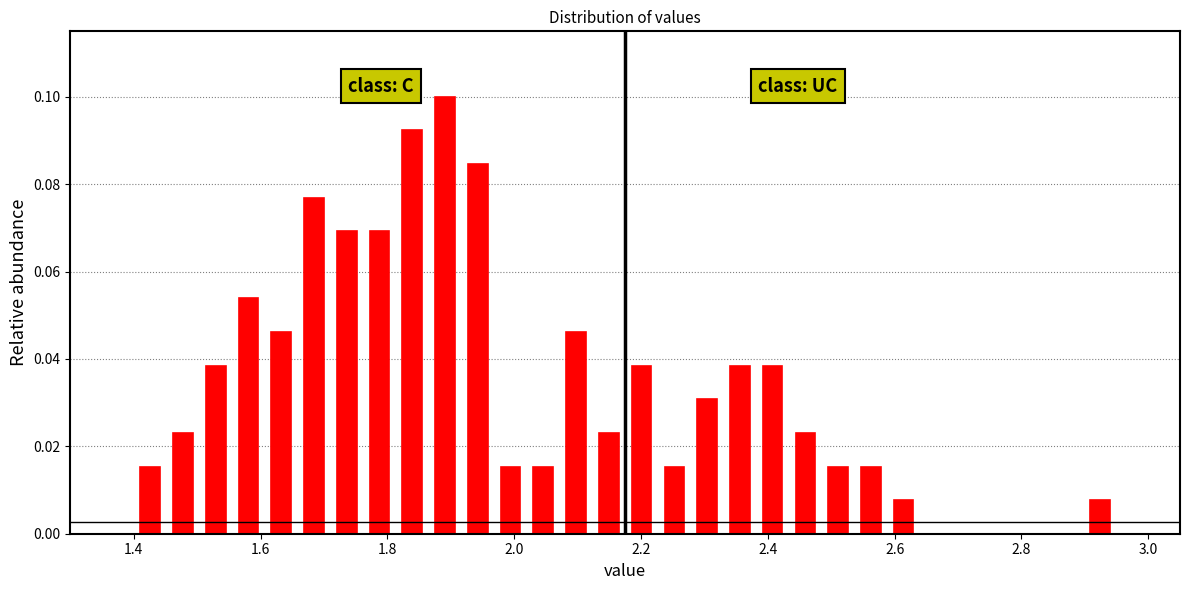

Read against the x-axis, roughly where is the centre of the tallest bar?

1.90